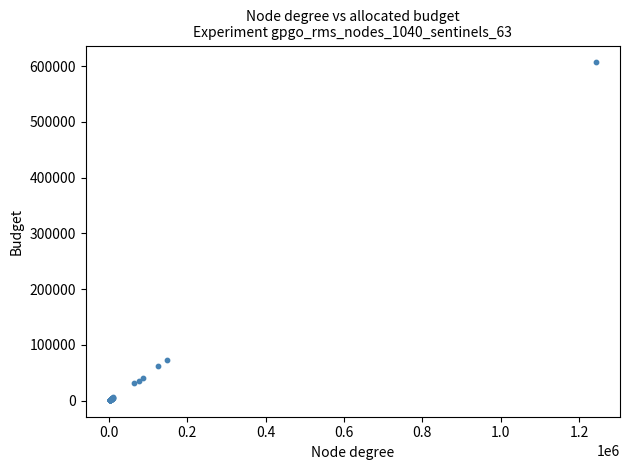

What Y value in the scatter plot is closest to 304191?

73073